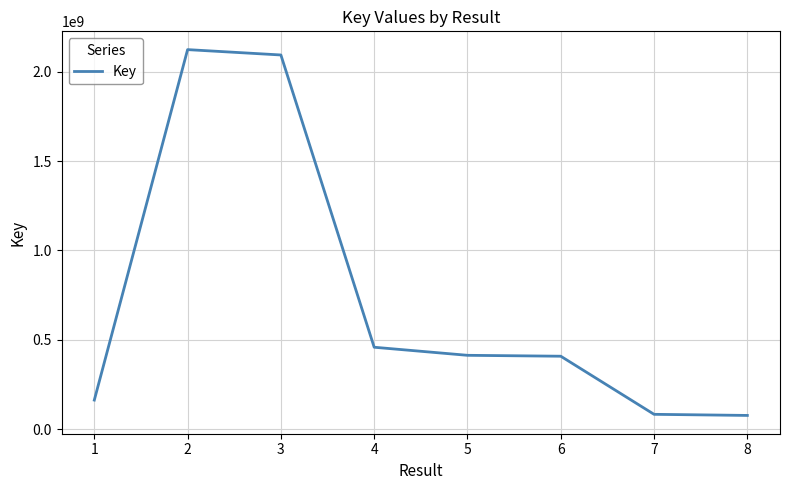

Count the number of categories in the chart.

8